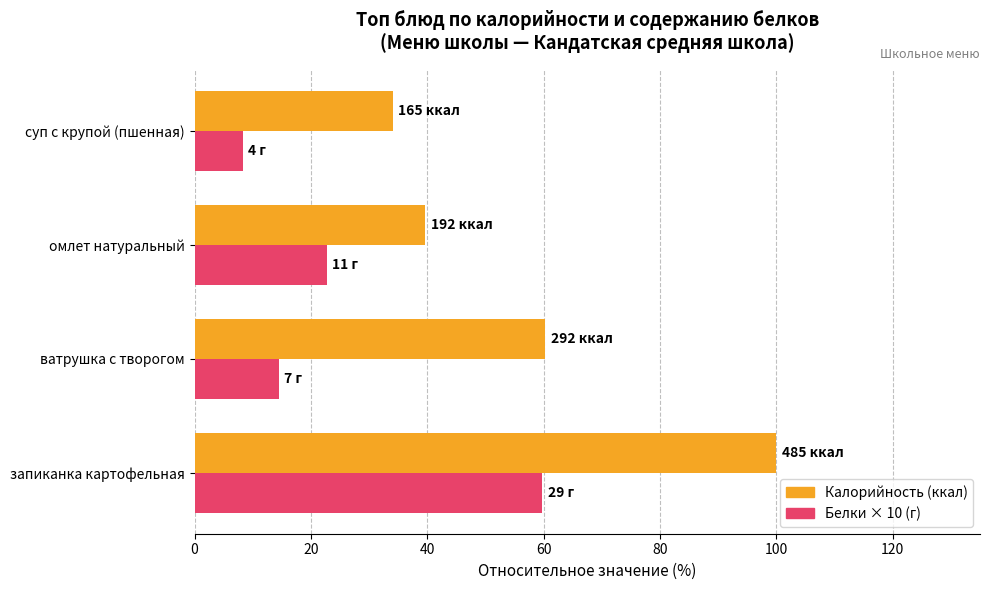

What is the spread (max minus min) of values at ватрушка с творогом?

45.8